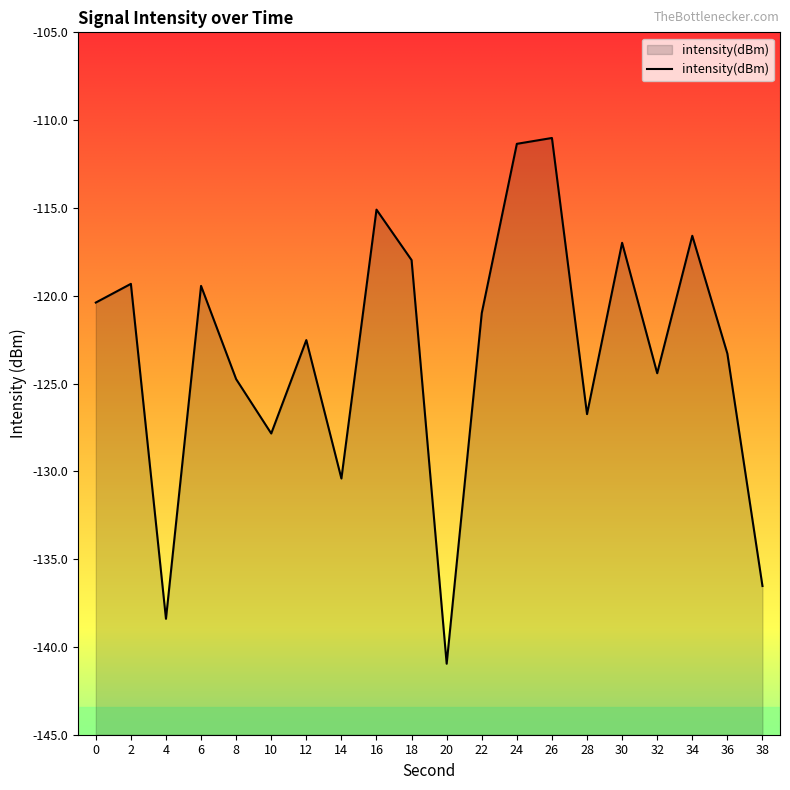

What is the sum of the values at 8 and 38?

-261.3